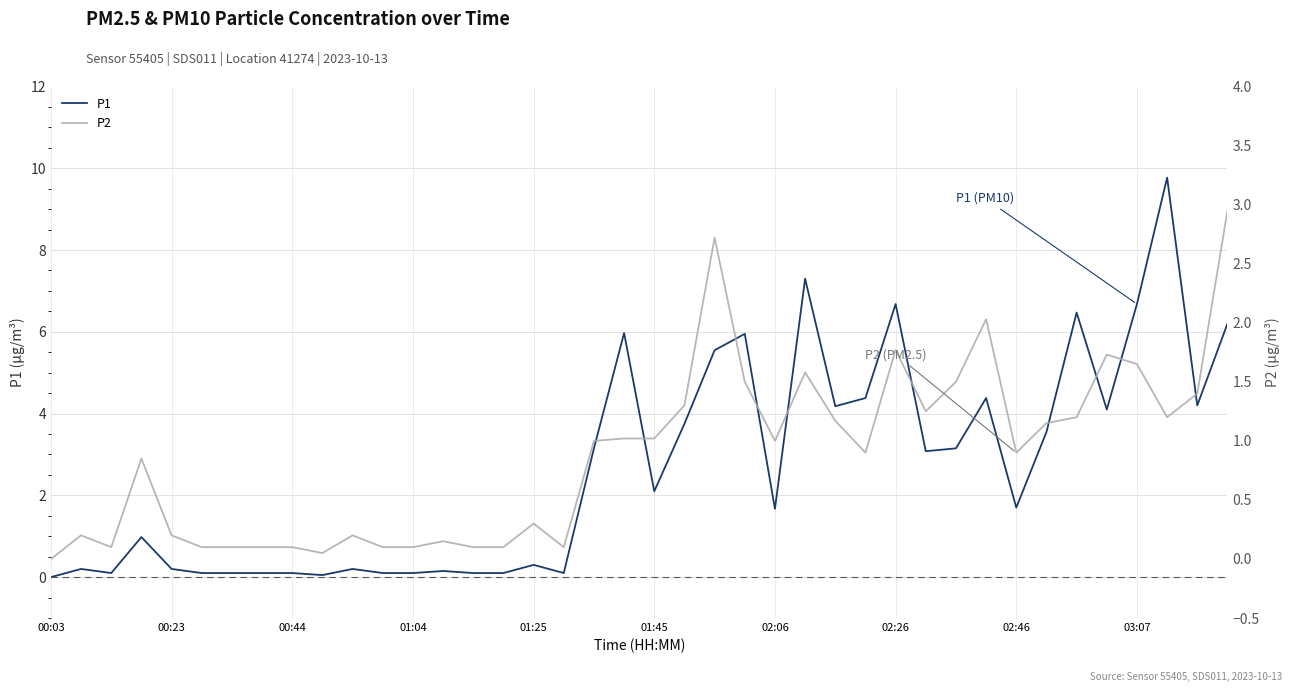

Is it true that P1 equals 6.7 at 02:26?

True